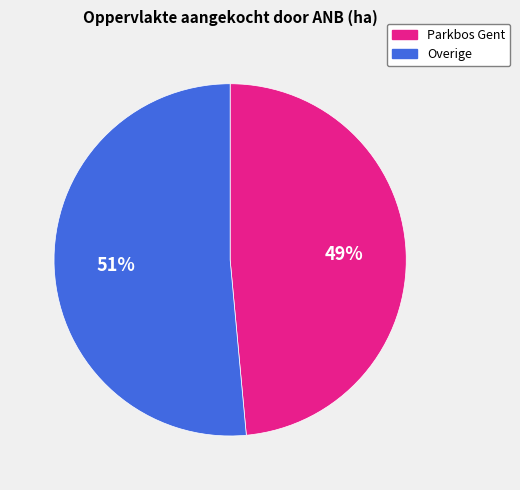

Combined, do Parkbos Gent and Overige account for over 50%?

Yes